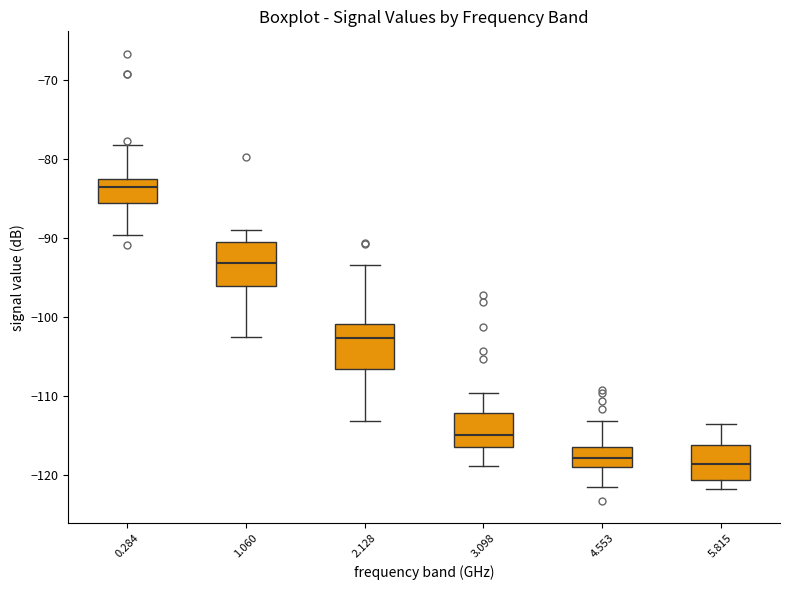

Reading left to right, read every box against the y-axis: the position of its median line, the range the box covers, and the ends of its whiskers. The values are not printed on the chart, so give them approximately, as read against the axis.

0.284: median -84, box -86 to -83, whiskers -90 to -78
1.060: median -93, box -96 to -90, whiskers -103 to -89
2.128: median -103, box -107 to -101, whiskers -113 to -93
3.098: median -115, box -117 to -112, whiskers -119 to -110
4.553: median -118, box -119 to -116, whiskers -121 to -113
5.815: median -119, box -121 to -116, whiskers -122 to -114